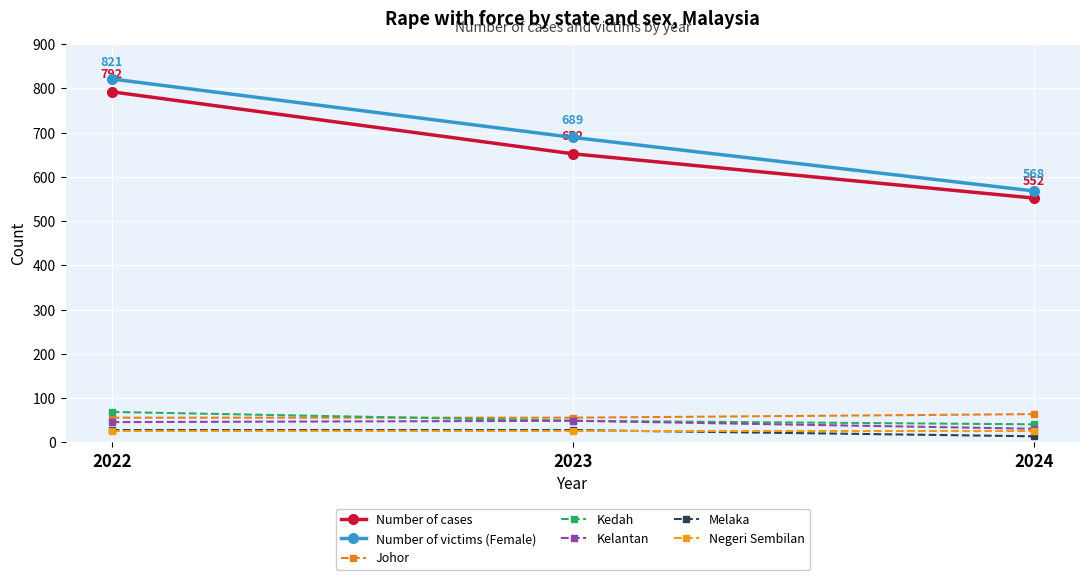

Is this an area chart (filled region under the line)?

No